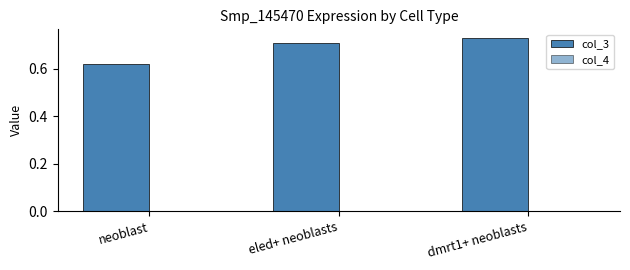

What is the lowest value of the col_3 series?

0.6